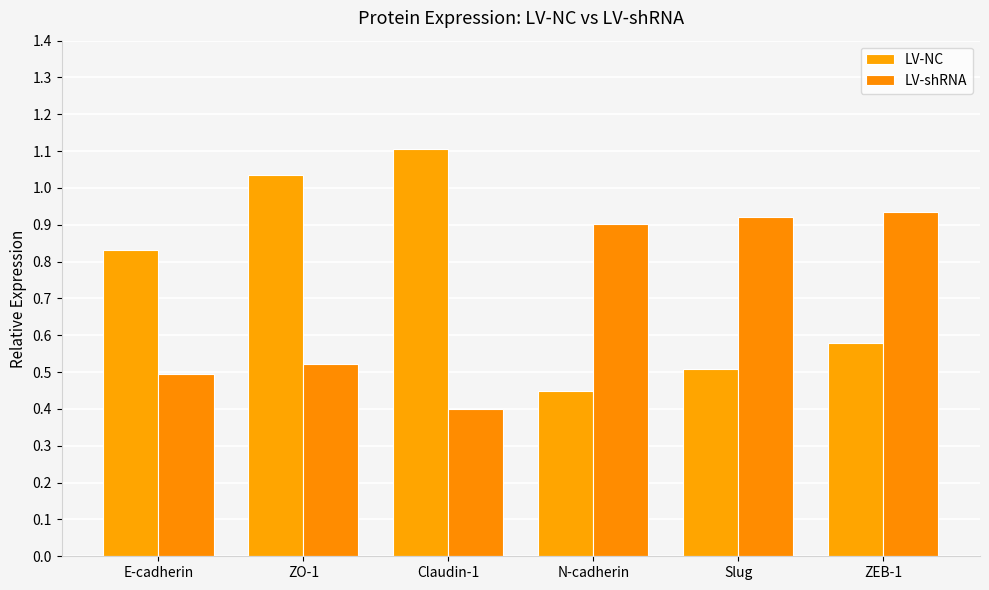

Between E-cadherin and Claudin-1, which series saw the biggest shift?

LV-NC